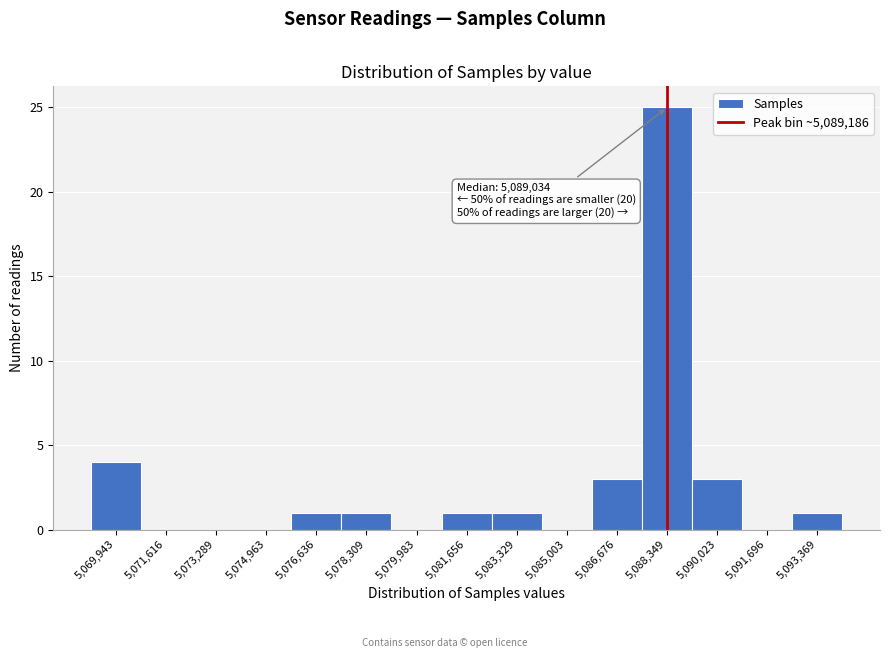

Reading left to right, extract all data points from this chart.

5,069,943=4	5,071,616=0	5,073,289=0	5,074,963=0	5,076,636=1	5,078,309=1	5,079,983=0	5,081,656=1	5,083,329=1	5,085,003=0	5,086,676=3	5,088,349=25	5,090,023=3	5,091,696=0	5,093,369=1